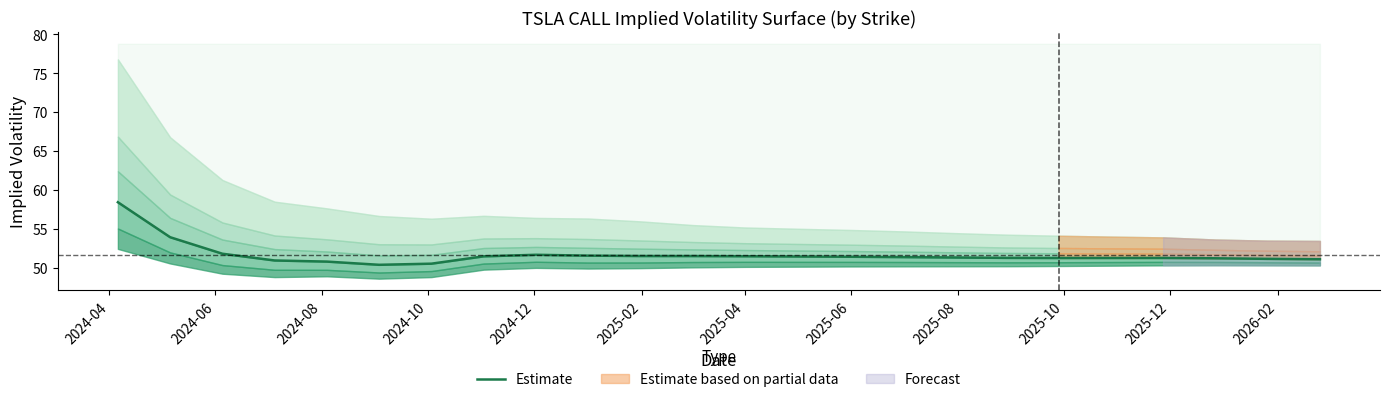

Does the chart have visible grid lines?

No